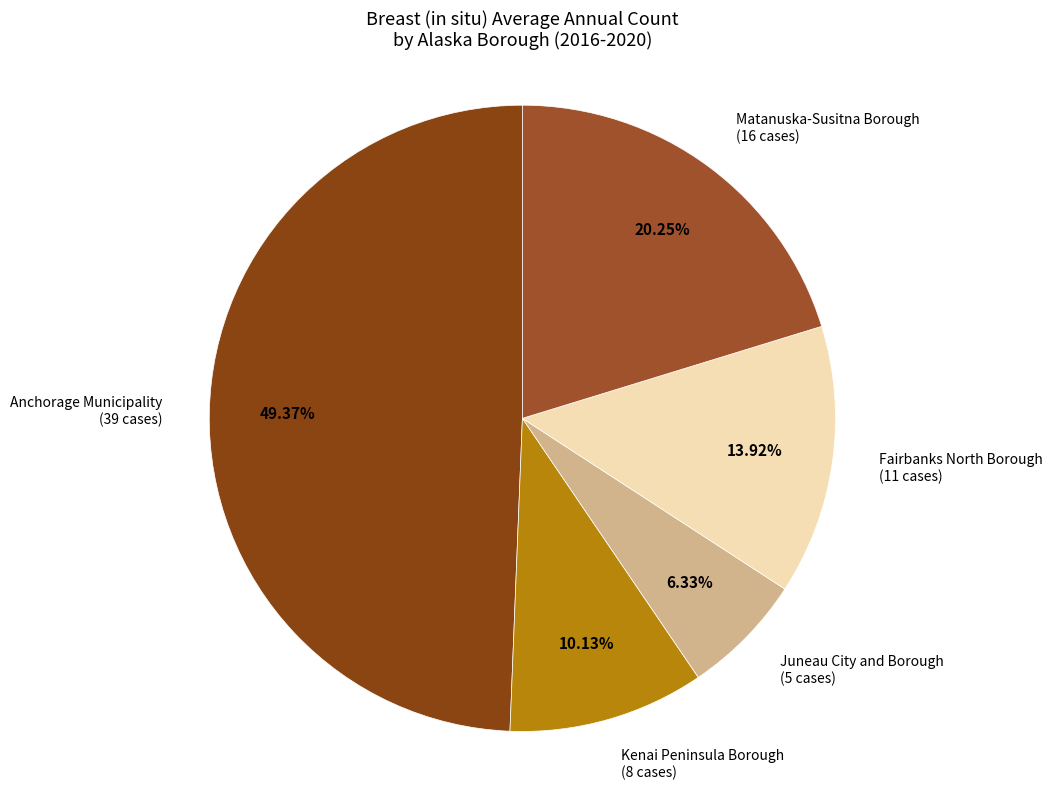

Between Matanuska-Susitna Borough and Fairbanks North Borough, which is larger?

Matanuska-Susitna Borough